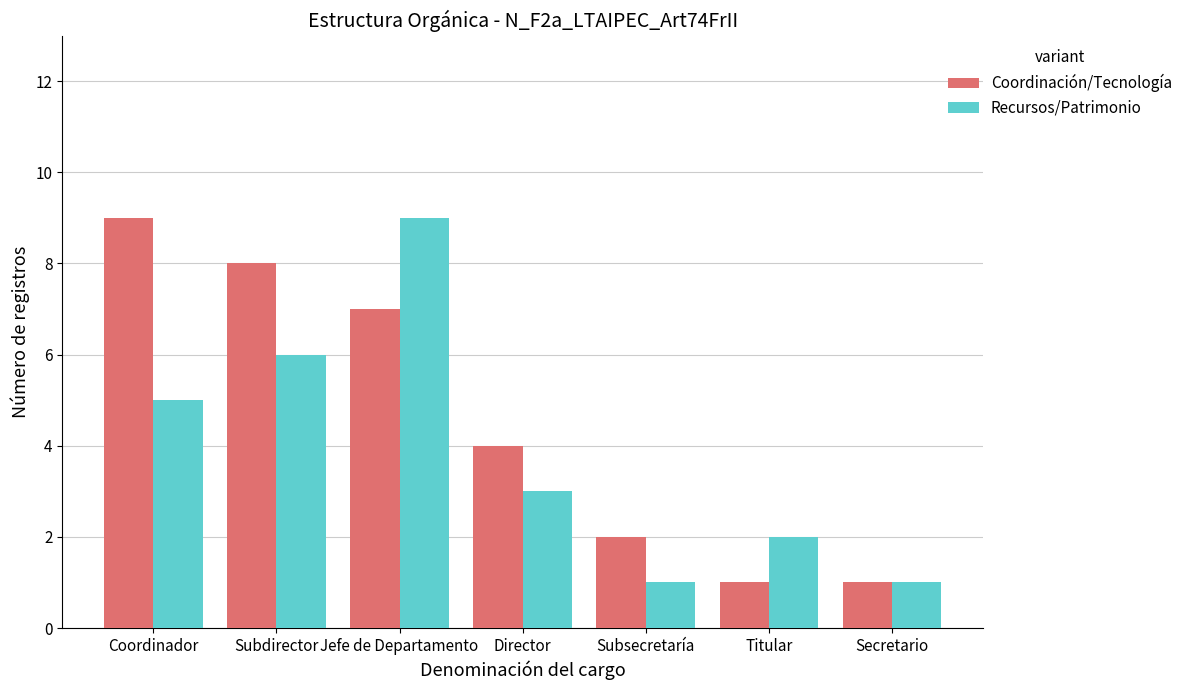

At Director, list the series in order from largest to smallest.

Coordinación/Tecnología, Recursos/Patrimonio